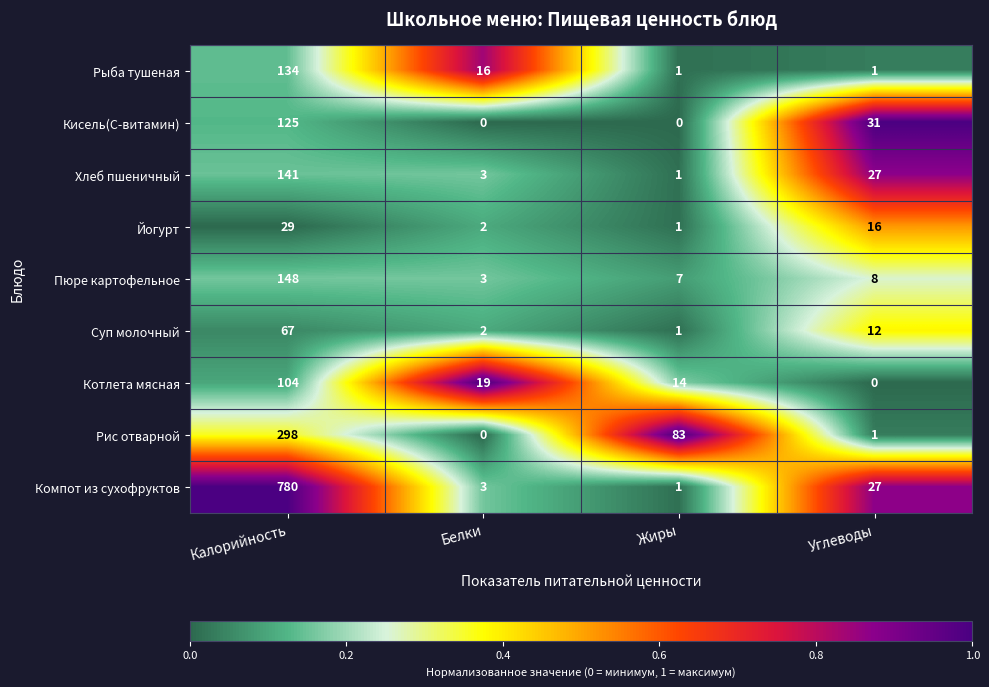

How many data points does each series have?

4